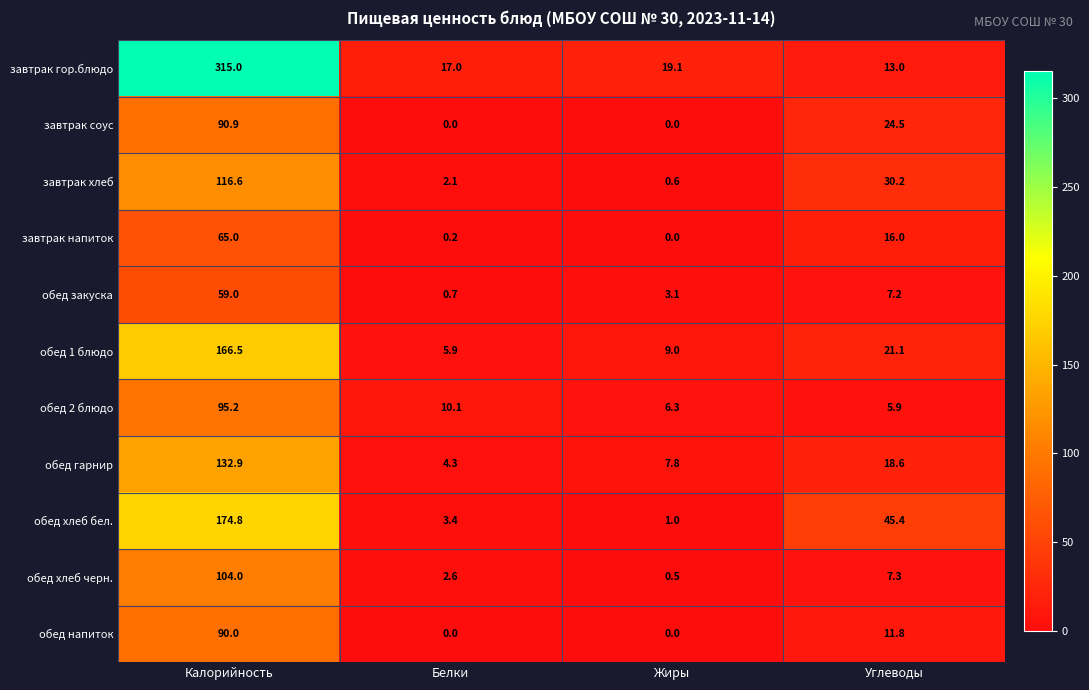

Which series has the largest range (max minus min)?

завтрак гор.блюдо